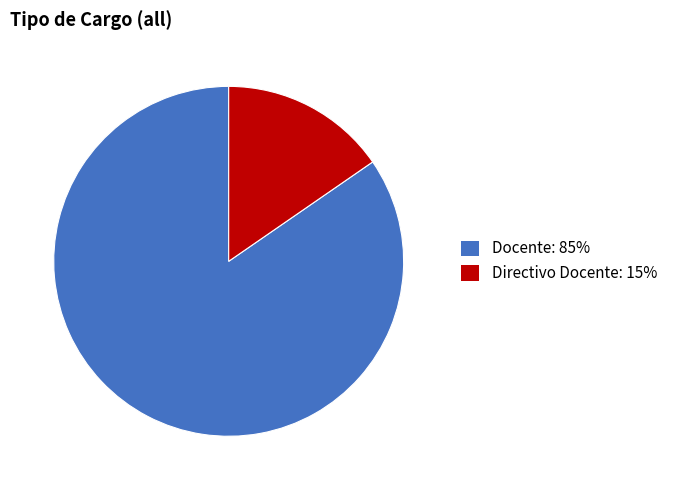

Which slice is the smallest?

Directivo Docente